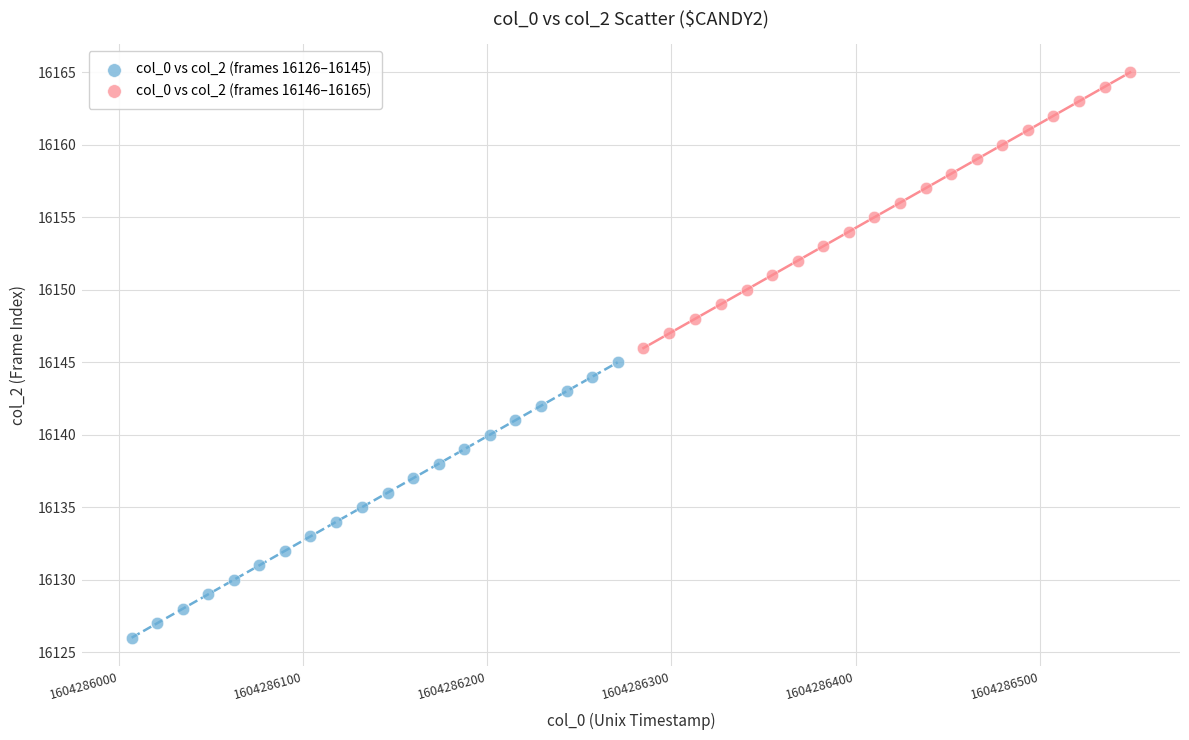

Which series contains the highest Y value?

col_0 vs col_2 (frames 16146–16165)